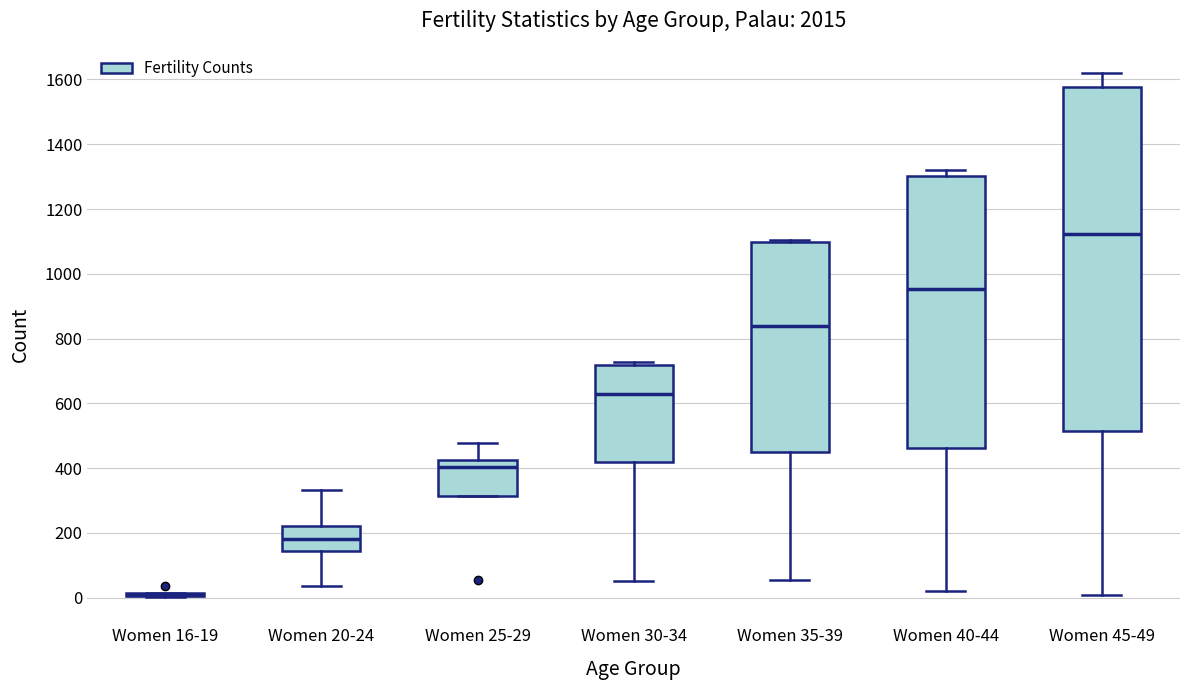

Reading left to right, read every box against the y-axis: the position of its median line, the range the box covers, and the ends of its whiskers. The values are not printed on the chart, so give them approximately, as read against the axis.

Women 16-19: box collapsed to a line at 0, whiskers 0 to 20
Women 20-24: median 180, box 140 to 220, whiskers 40 to 340
Women 25-29: median 400, box 320 to 420, whiskers 320 to 480
Women 30-34: median 620, box 420 to 720, whiskers 60 to 720 (just above the box's upper edge)
Women 35-39: median 840, box 440 to 1100, whiskers 60 to 1100 (just above the box's upper edge)
Women 40-44: median 960, box 460 to 1300, whiskers 20 to 1320
Women 45-49: median 1120, box 520 to 1580, whiskers 0 to 1620